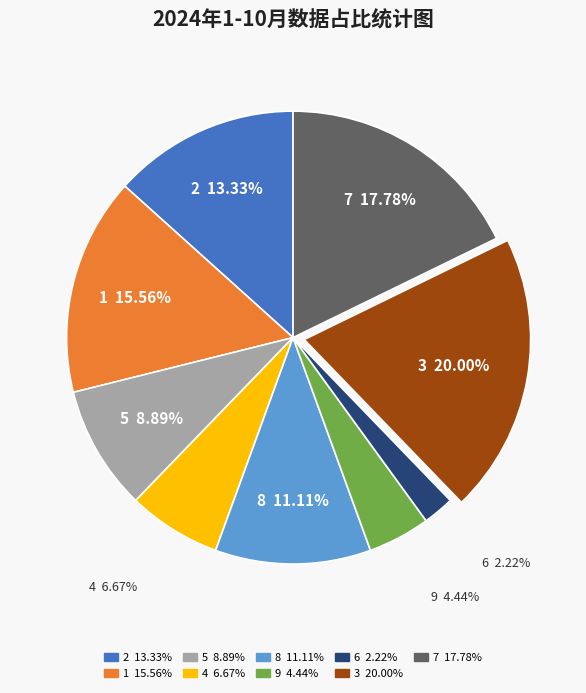

Is there any slice that represents more than half of the pie?

No